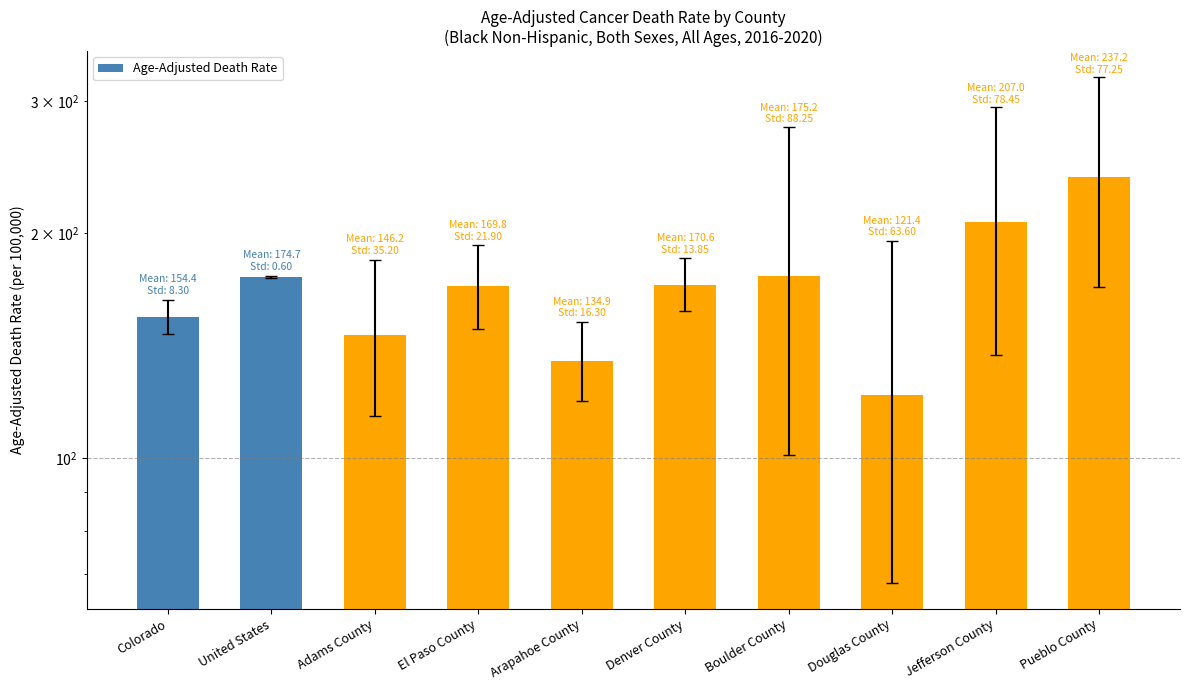

Rank the categories by value from lowest to highest.

Douglas County, Arapahoe County, Adams County, Colorado, El Paso County, Denver County, United States, Boulder County, Jefferson County, Pueblo County